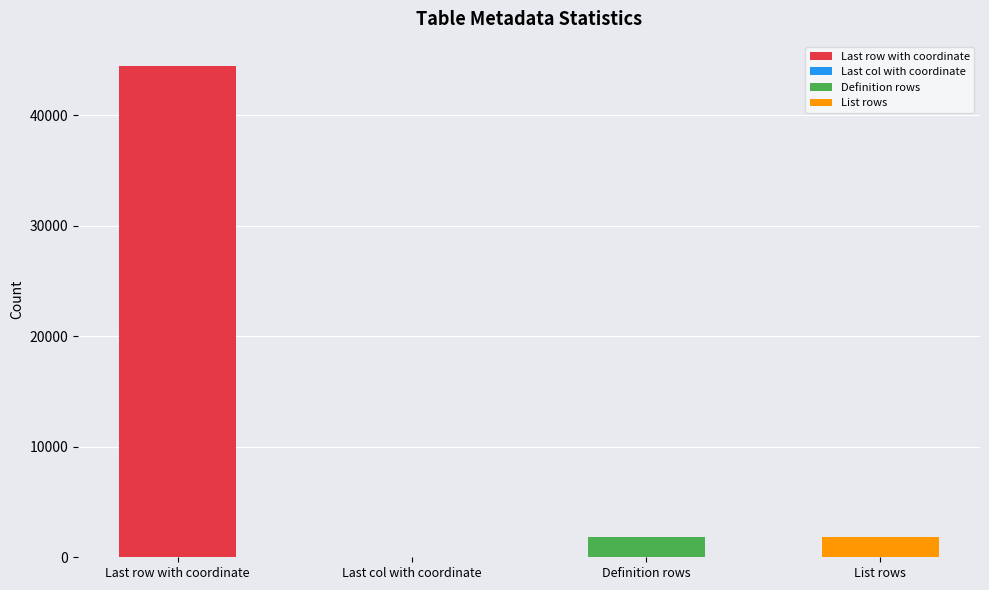

Which label corresponds to the smallest value in the chart?

Last col with coordinate